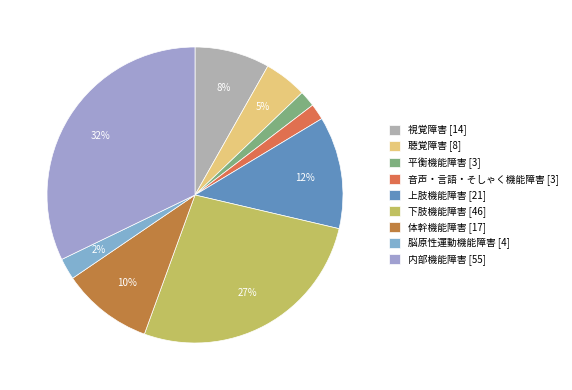

Does 上肢機能障害 [21] account for over 50% of the chart?

No